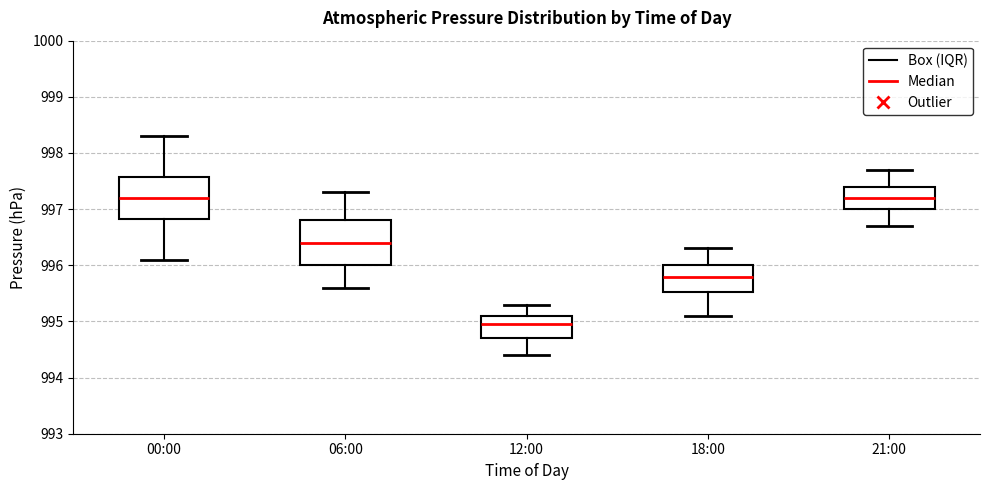

Reading left to right, transcribe this box plot: for each box, give where its median line is, the range the box spans, and where its two whiskers end, as read against the y-axis. The values are not printed on the chart, so give them approximately, as read against the axis.

00:00: median 997.2, box 996.8 to 997.6, whiskers 996.1 to 998.3
06:00: median 996.4, box 996.0 to 996.8, whiskers 995.6 to 997.3
12:00: median 995.0, box 994.7 to 995.1, whiskers 994.4 to 995.3
18:00: median 995.8, box 995.5 to 996.0, whiskers 995.1 to 996.3
21:00: median 997.2, box 997.0 to 997.4, whiskers 996.7 to 997.7